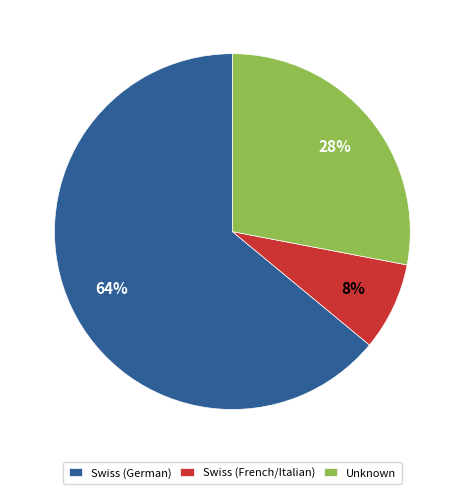

Is the sum of Unknown and Swiss (German) greater than half?

Yes